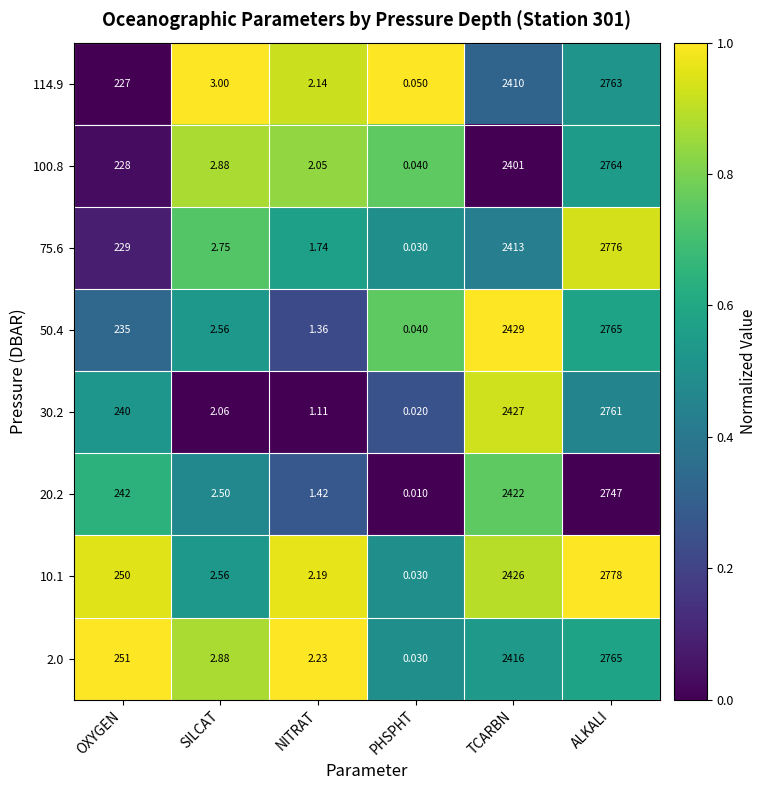

Is the value of 50.4 at SILCAT greater than the value of 30.2 at SILCAT?

Yes